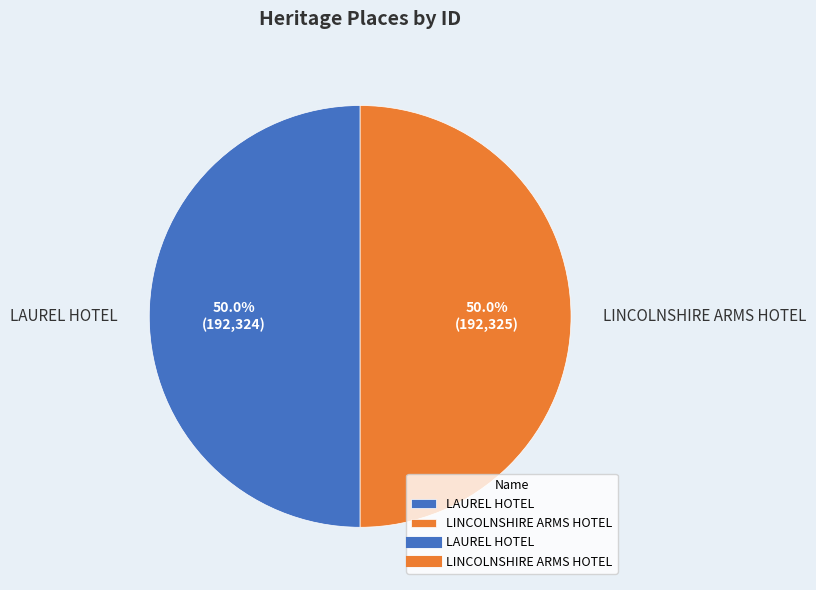

What percentage do LAUREL HOTEL and LINCOLNSHIRE ARMS HOTEL together represent?

100.0%